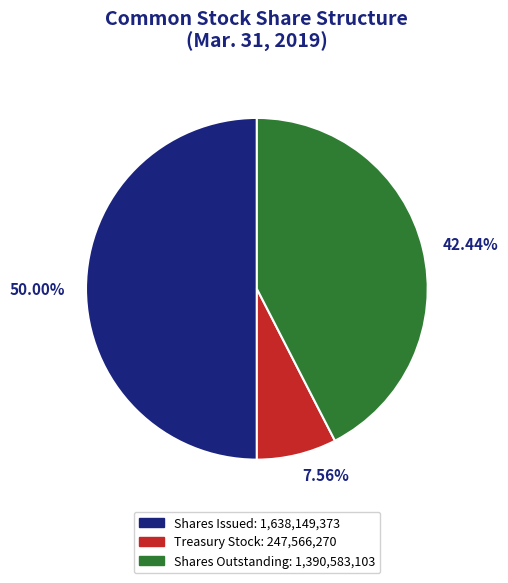

How many segments does this pie chart have?

3